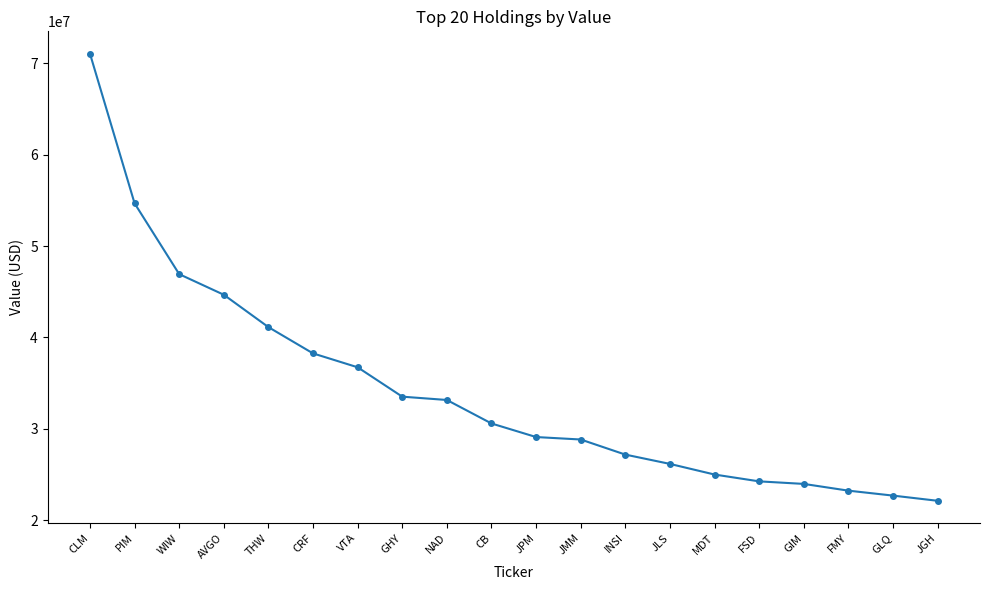

What is the smallest value displayed?

22112000